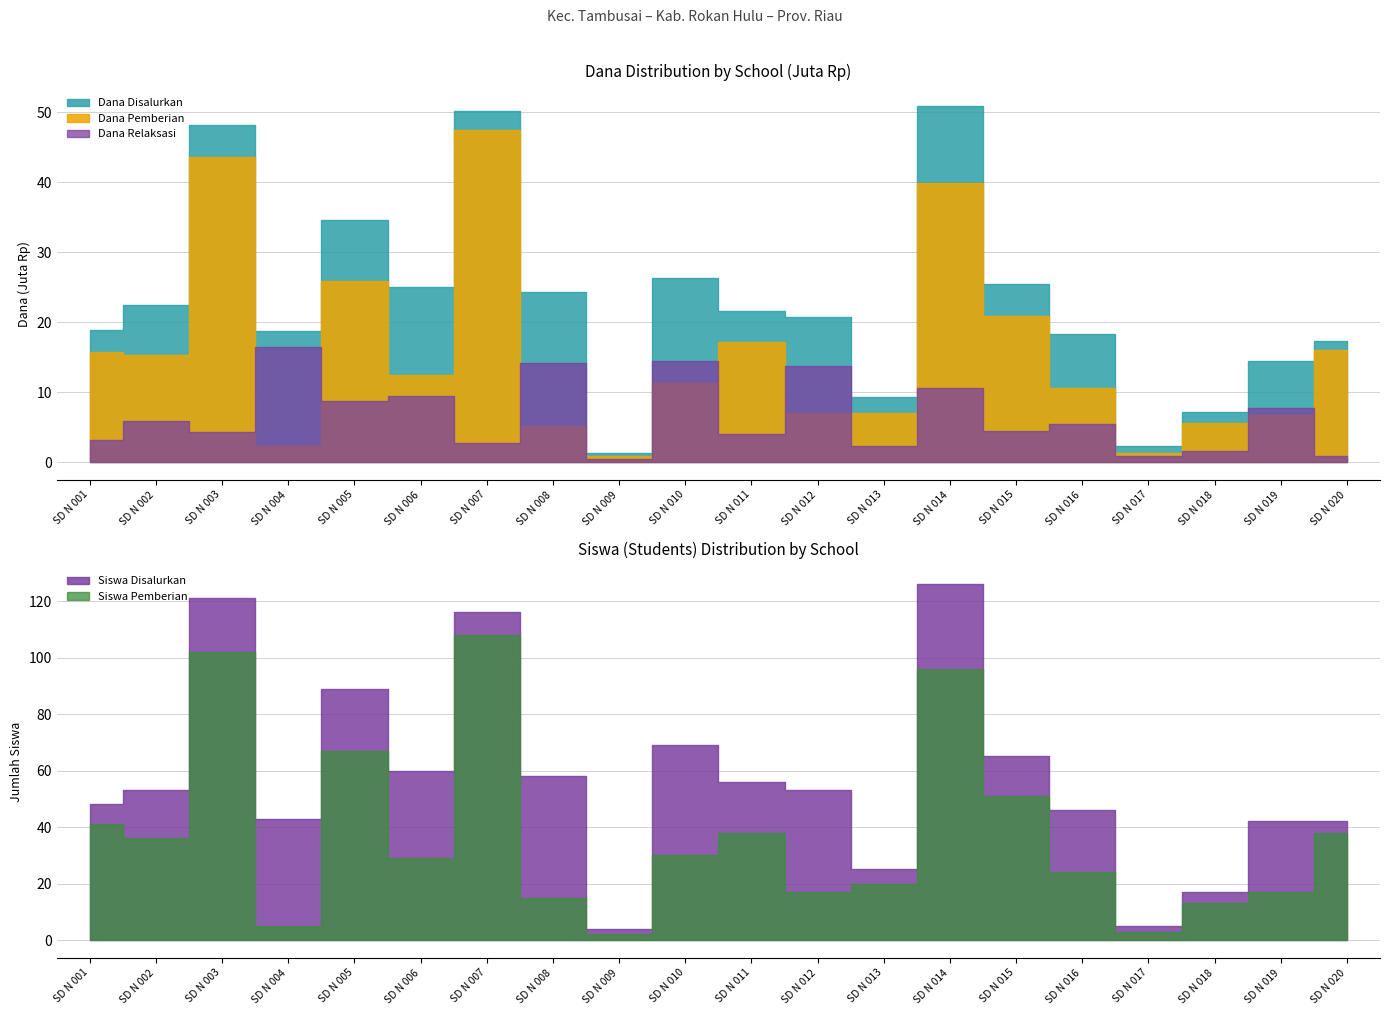

Rank the categories by Dana Pemberian value from lowest to highest.

SD N 009, SD N 017, SD N 004, SD N 008, SD N 018, SD N 019, SD N 012, SD N 013, SD N 016, SD N 010, SD N 006, SD N 002, SD N 001, SD N 020, SD N 011, SD N 015, SD N 005, SD N 014, SD N 003, SD N 007